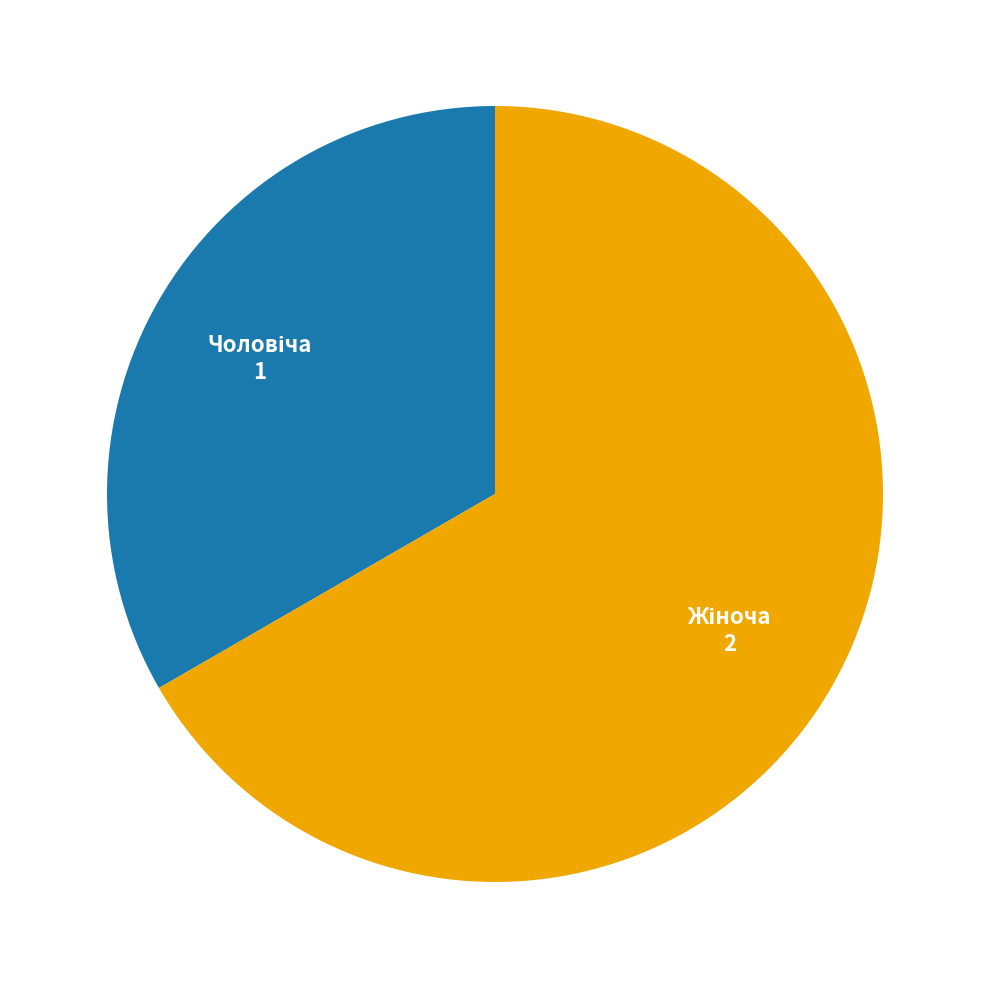

How many slices are in this pie chart?

2